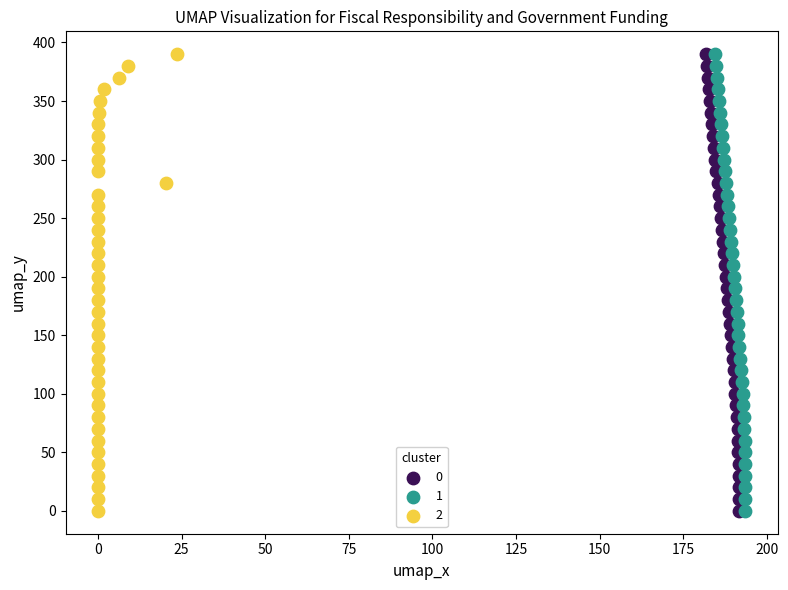

What are all the series names shown in the legend?

0, 1, 2